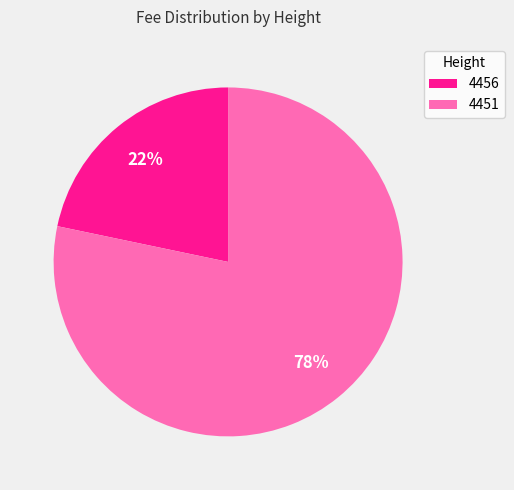

Between 4451 and 4456, which is larger?

4451